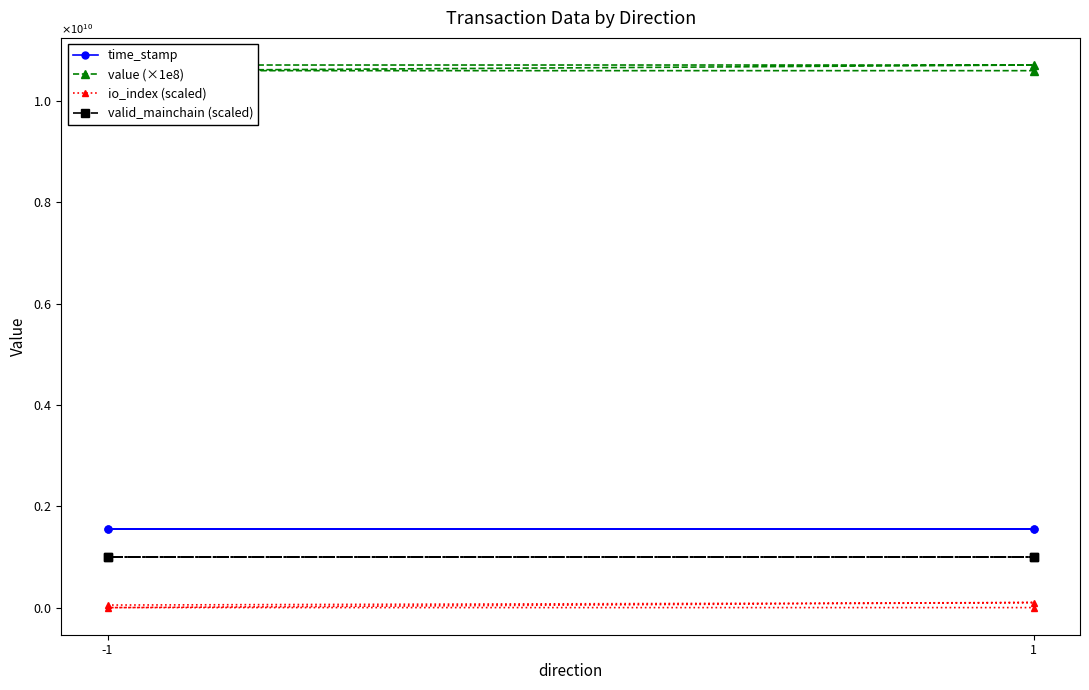

What is the difference between the highest and lowest values at -1?

10662513095